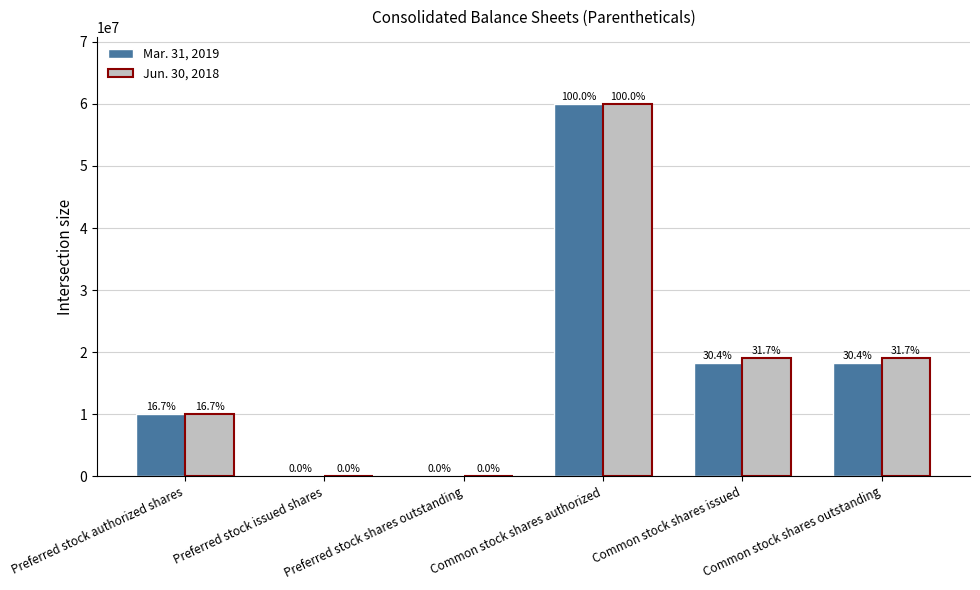

What is the difference between the second highest and minimum values in the Mar. 31, 2019 series?

18265535